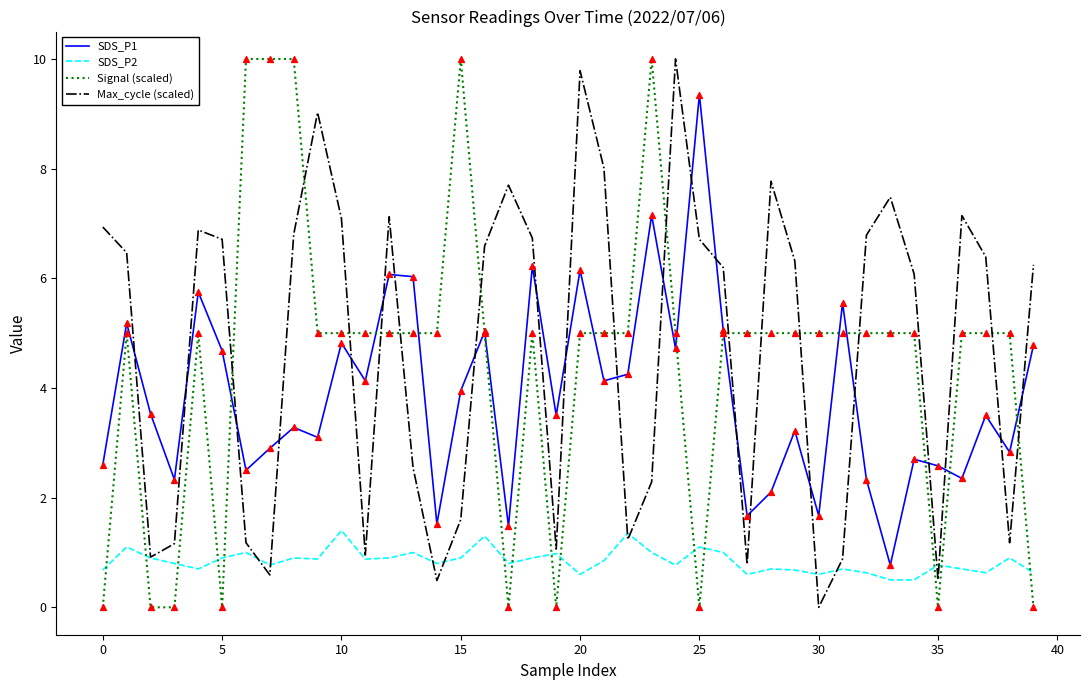

Which series ends up on top after the final intersection of Max_cycle (scaled) and SDS_P1?

Max_cycle (scaled)